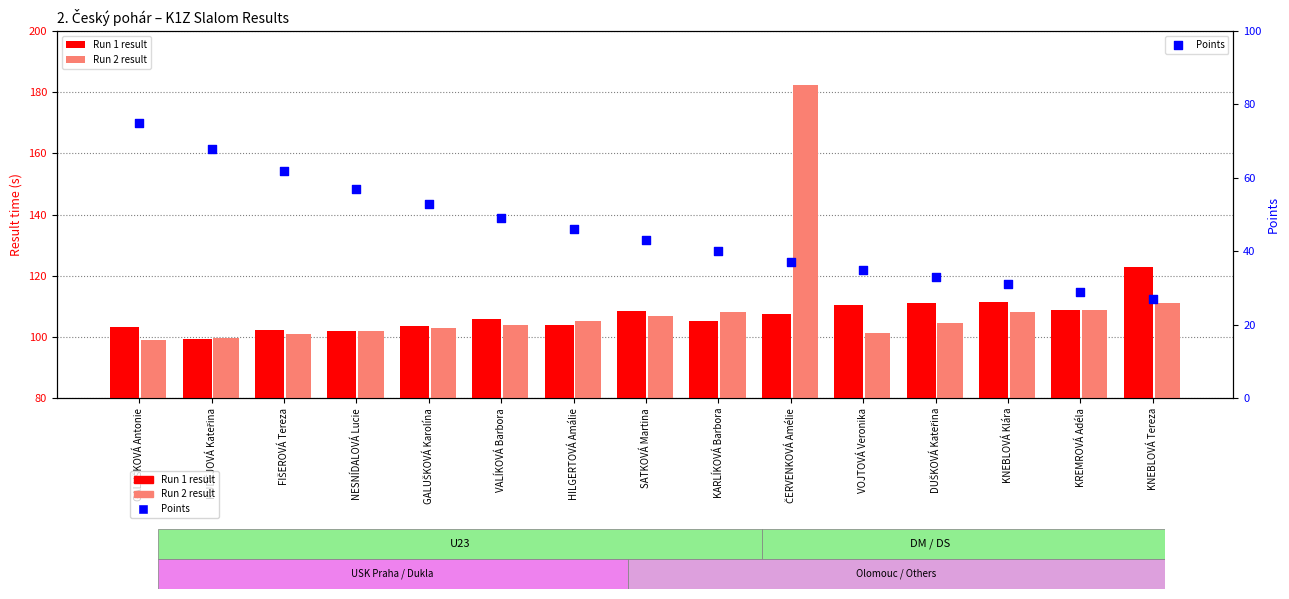

Which series contains the highest Y value?

Run 2 result